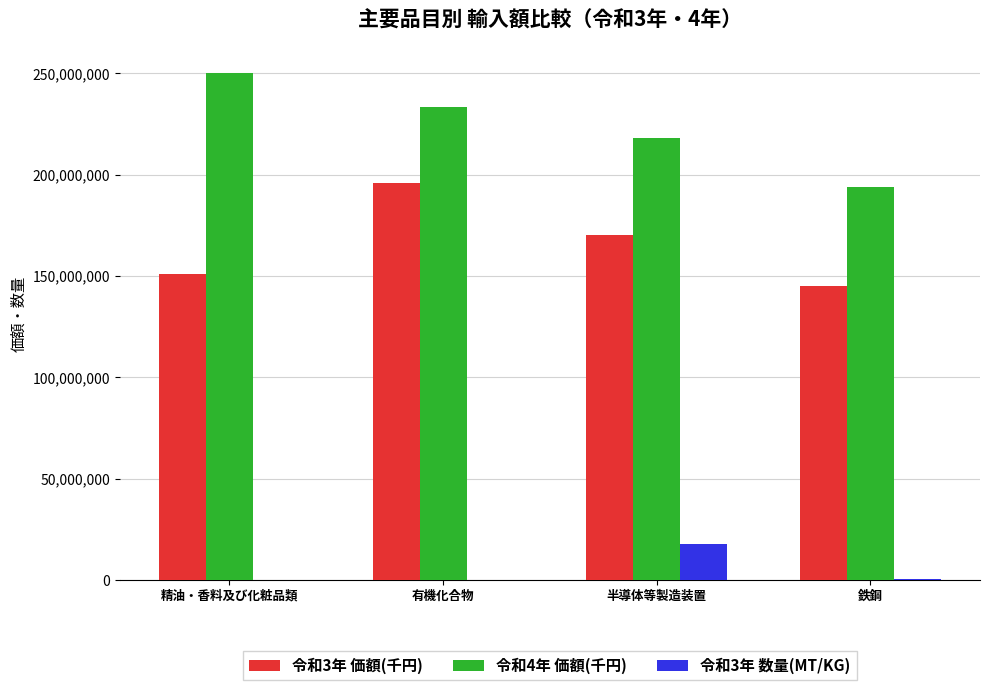

What is the greatest value displayed?

250154398